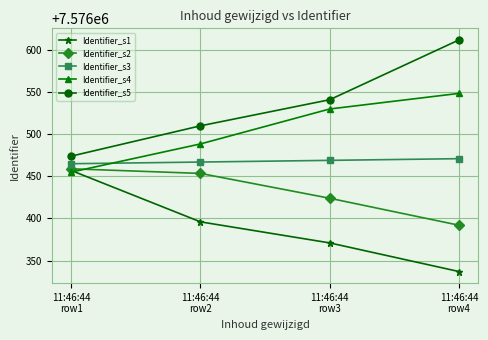

What is the label of the 2nd point from the right?

11:46:44
row3